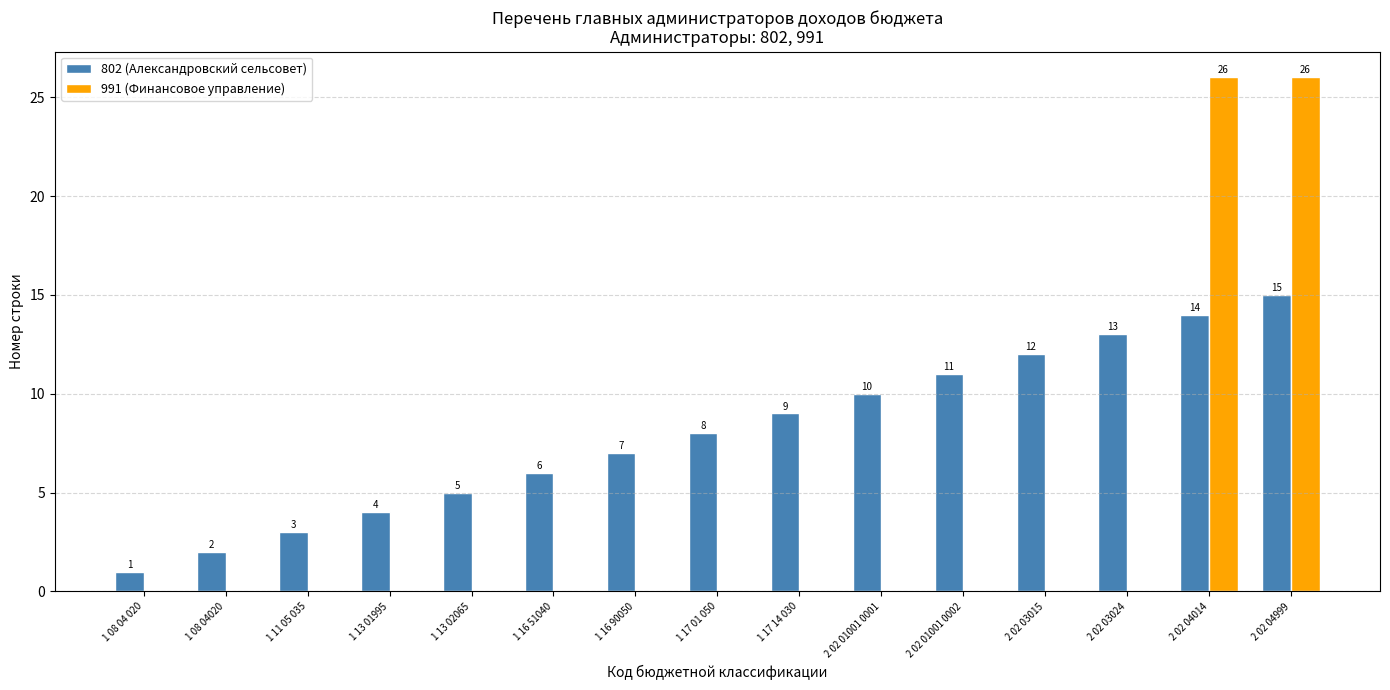

At which label is 802 (Александровский сельсовет) closest to 8?

1 17 01 050